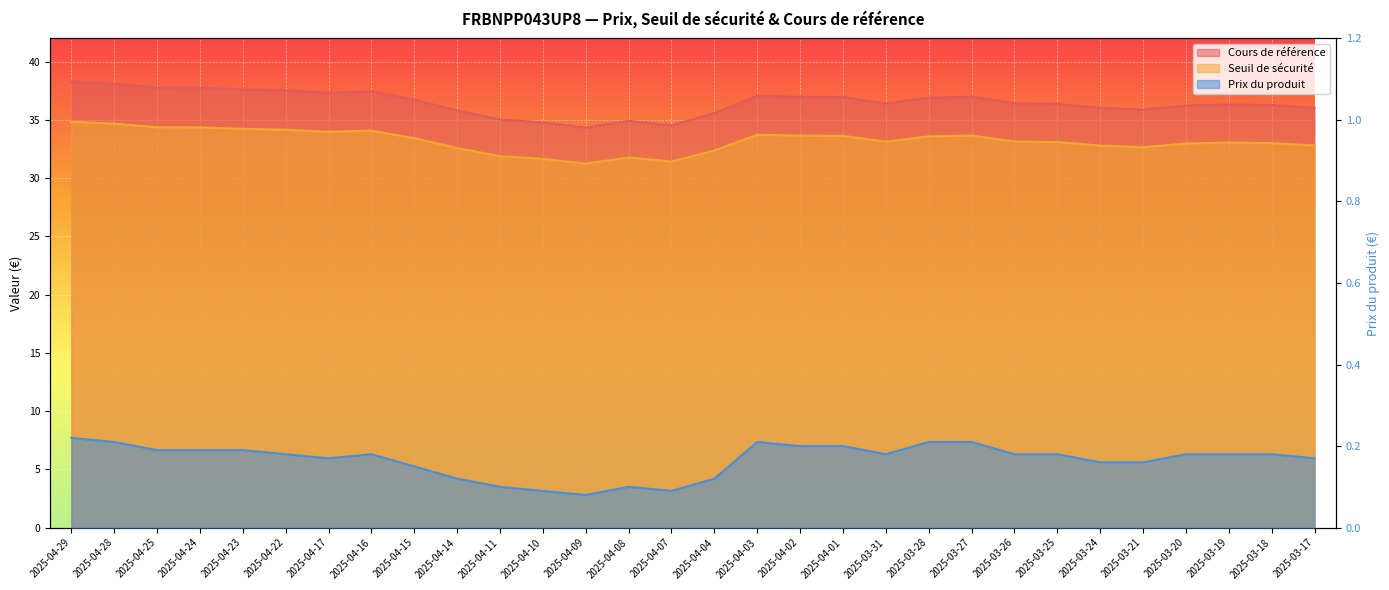

What is the sum of all Cours de référence values?

1094.6